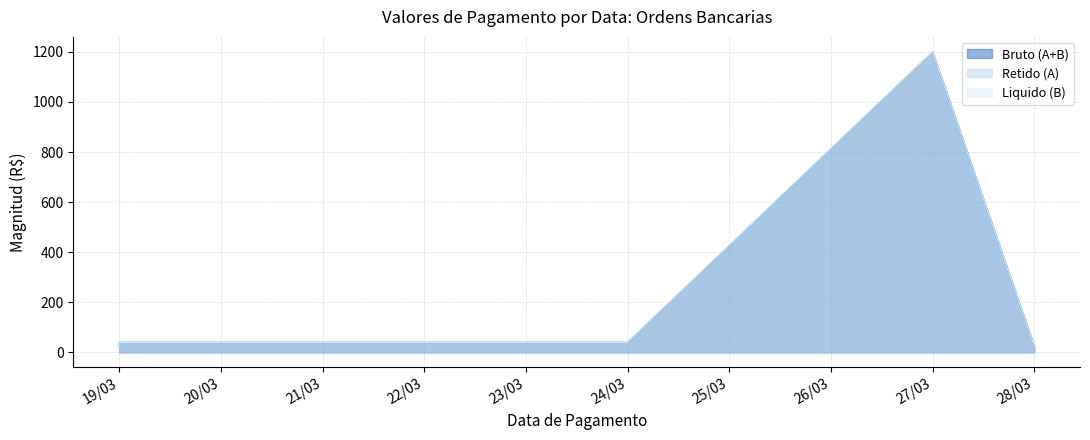

How many data points in Liquido (B) are above 25?

8